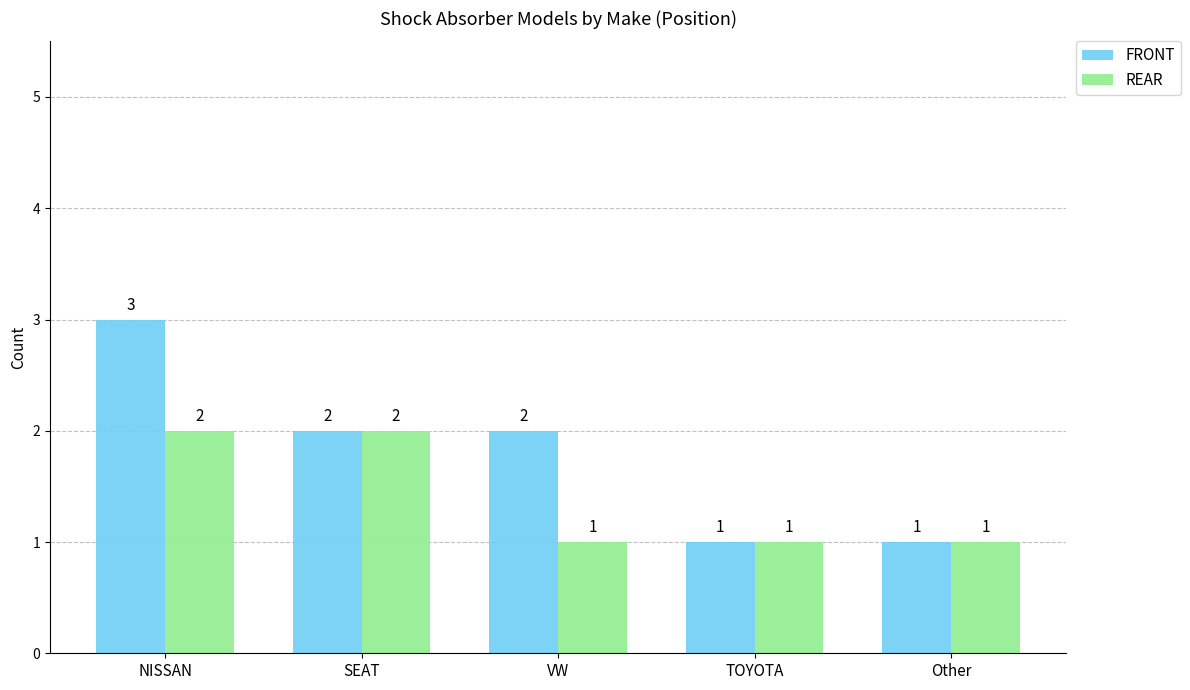

The value of REAR at SEAT is 2. True or false?

True